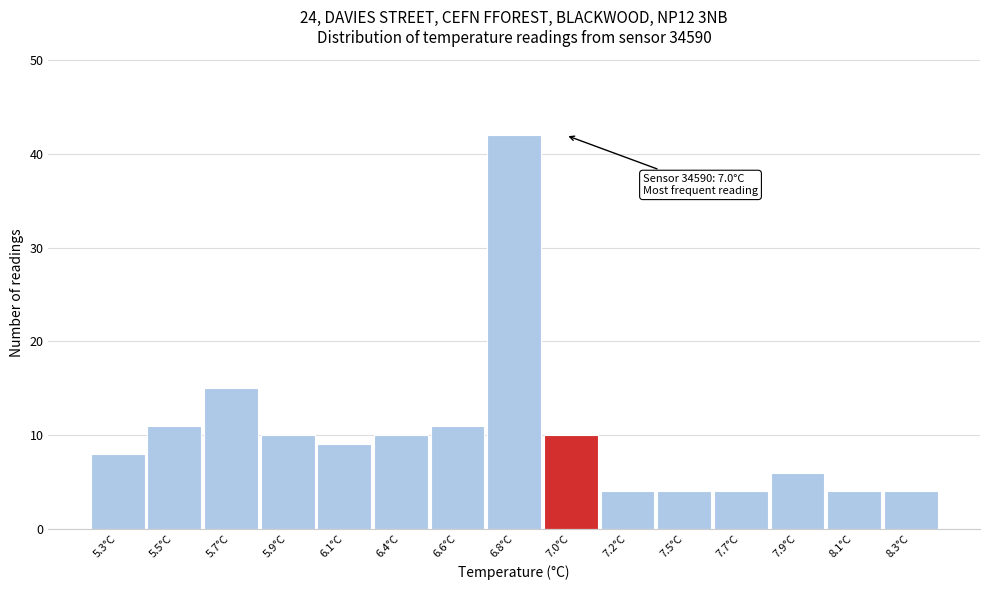

Reading left to right, what are all the values shown in this chart?

5.3°C=8	5.5°C=11	5.7°C=15	5.9°C=10	6.1°C=9	6.4°C=10	6.6°C=11	6.8°C=42	7.0°C=10	7.2°C=4	7.5°C=4	7.7°C=4	7.9°C=6	8.1°C=4	8.3°C=4